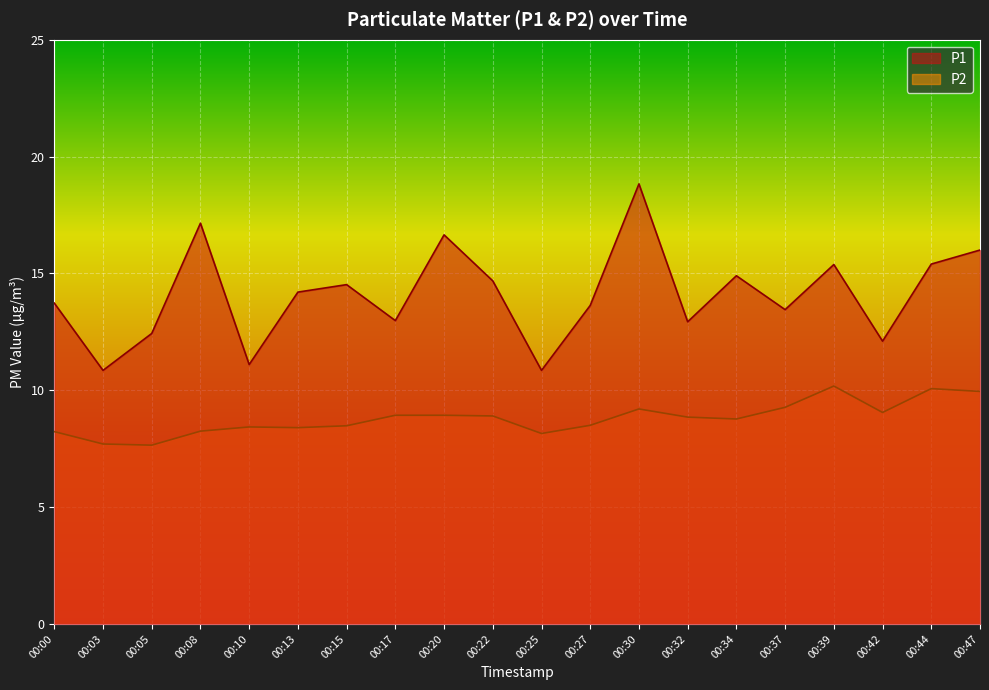

What is the difference between the second highest and minimum values in the P1 series?

6.3